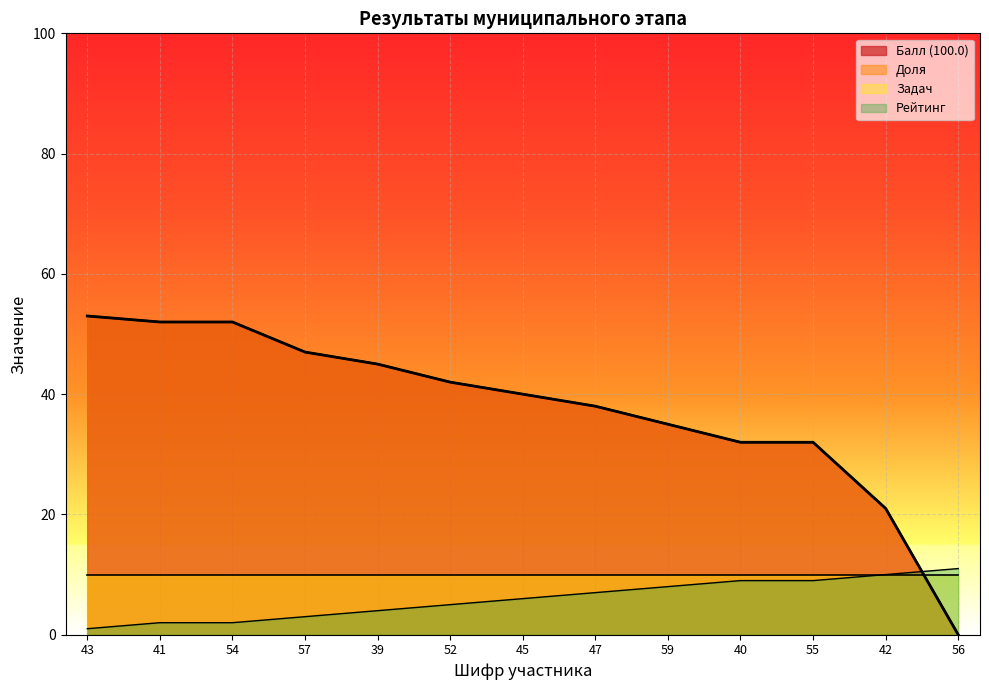

Is the value of Доля at 40 greater than the value of Балл (100.0) at 41?

No